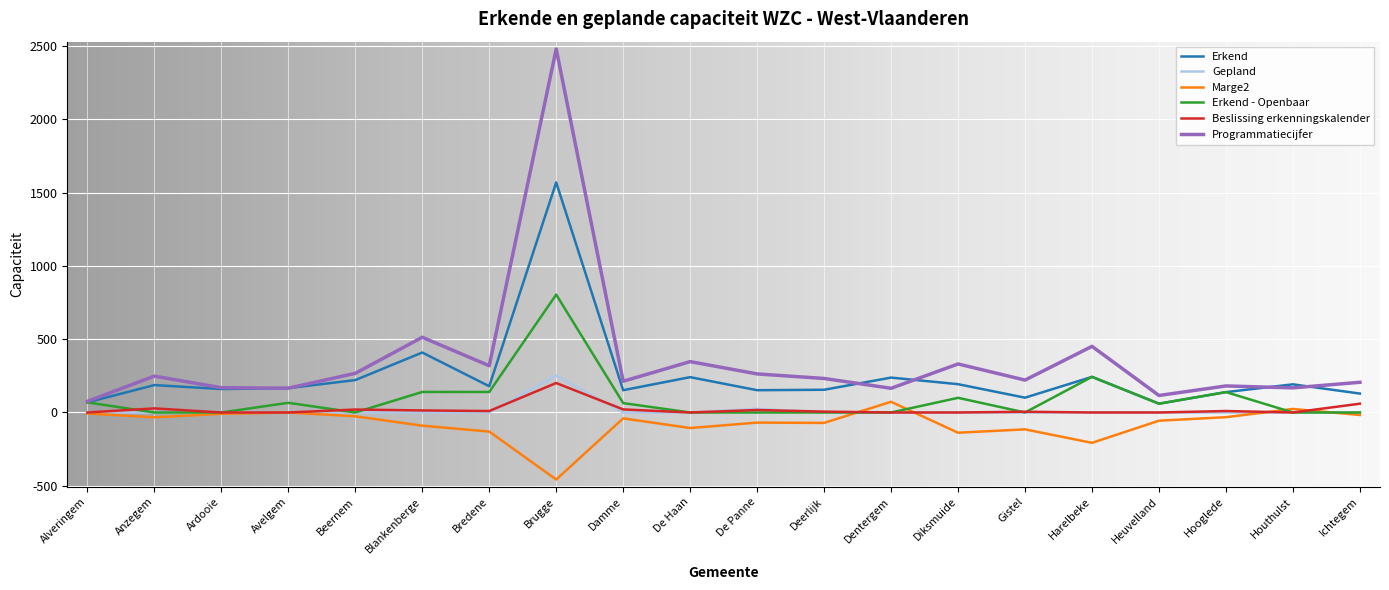

True or false: Programmatiecijfer and Beslissing erkenningskalender cross at least once.

False